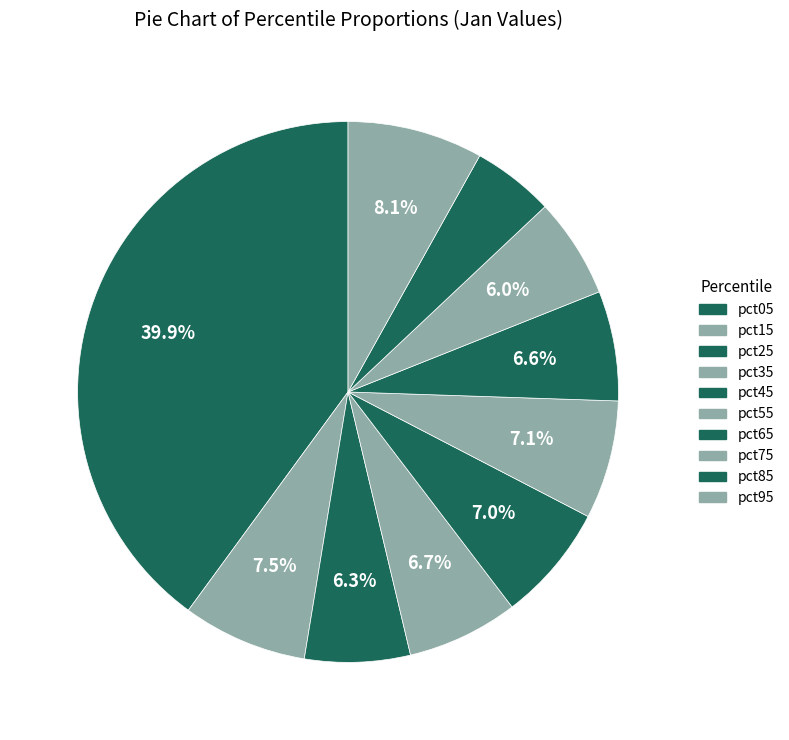

Which category has the biggest portion of the pie?

pct05